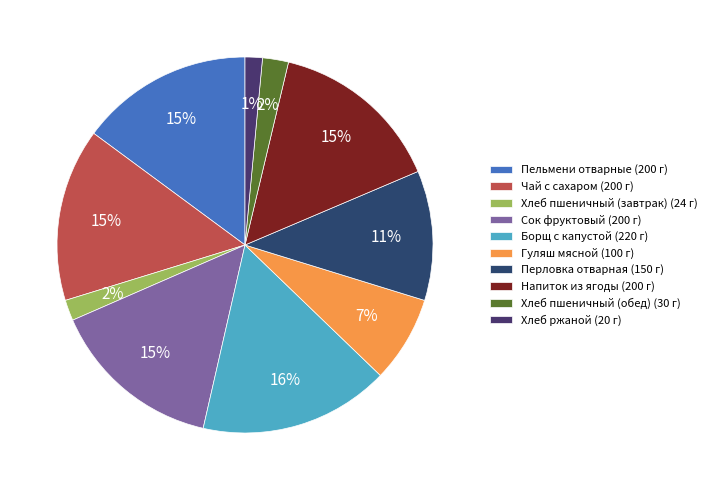

How many segments does this pie chart have?

10